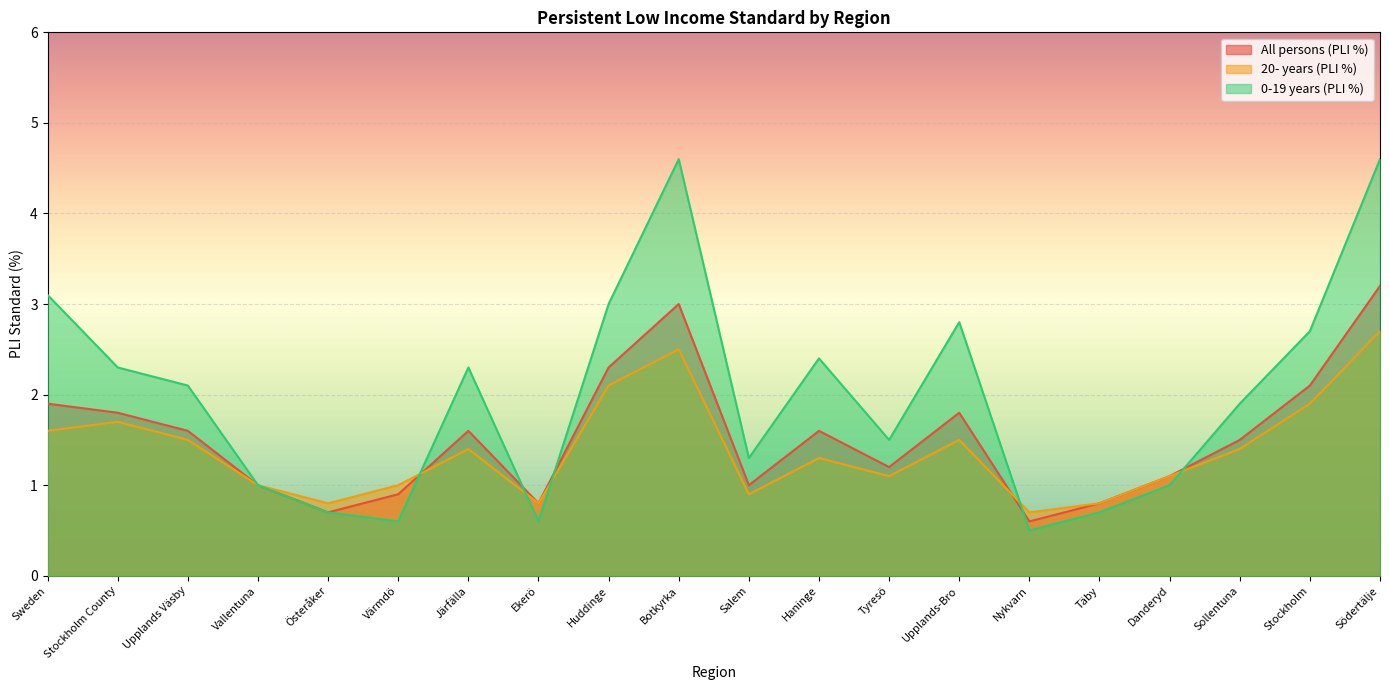

True or false: All persons (PLI %) has more than 1 interior local peaks.

True